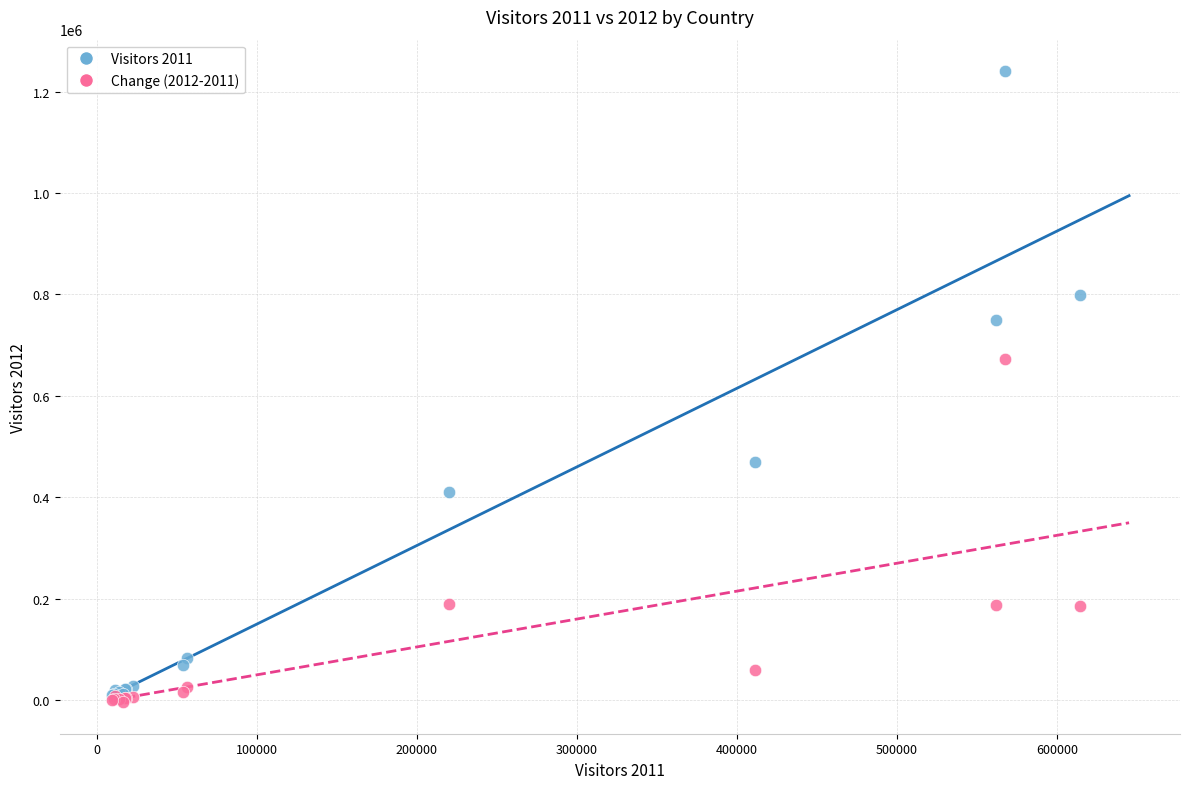

Across all series, what Y value is closest to 618064?

672859